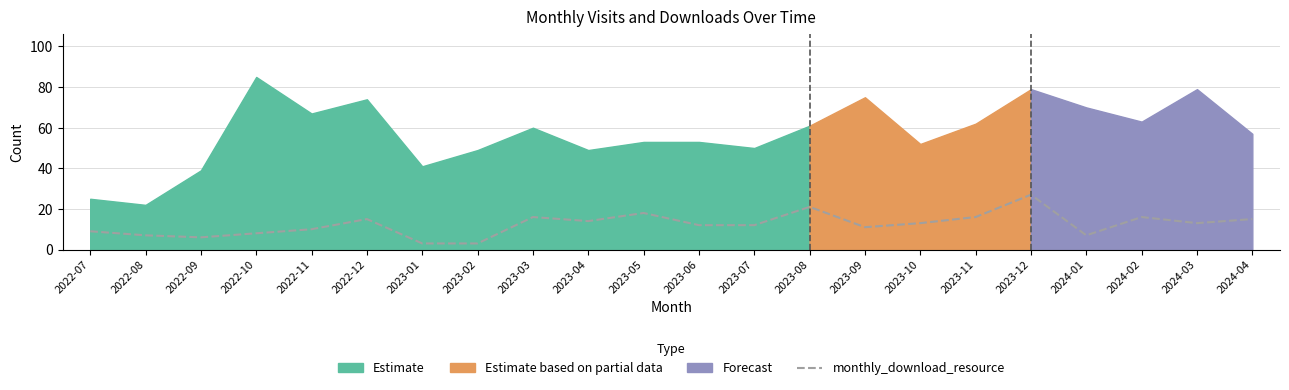

What is the value of the 16th point from the left?

13